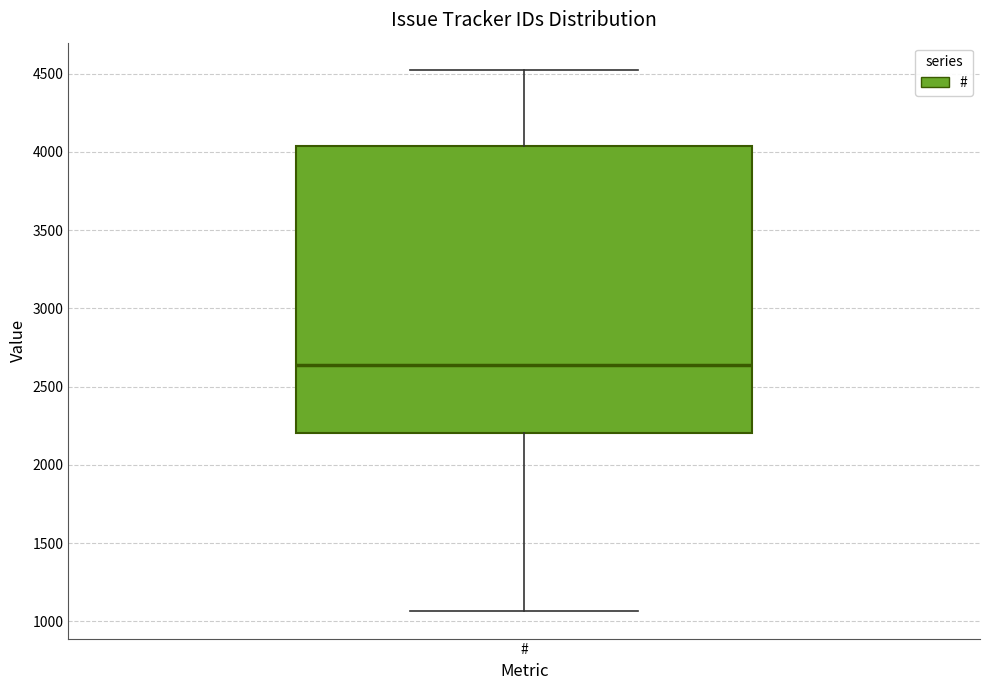

Read this box plot against the y-axis: the position of the median line, the range covered by the box, and the ends of both whiskers. The values are not printed on the chart, so give them approximately, as read against the axis.

median 2650, box 2200 to 4050, whiskers 1050 to 4500